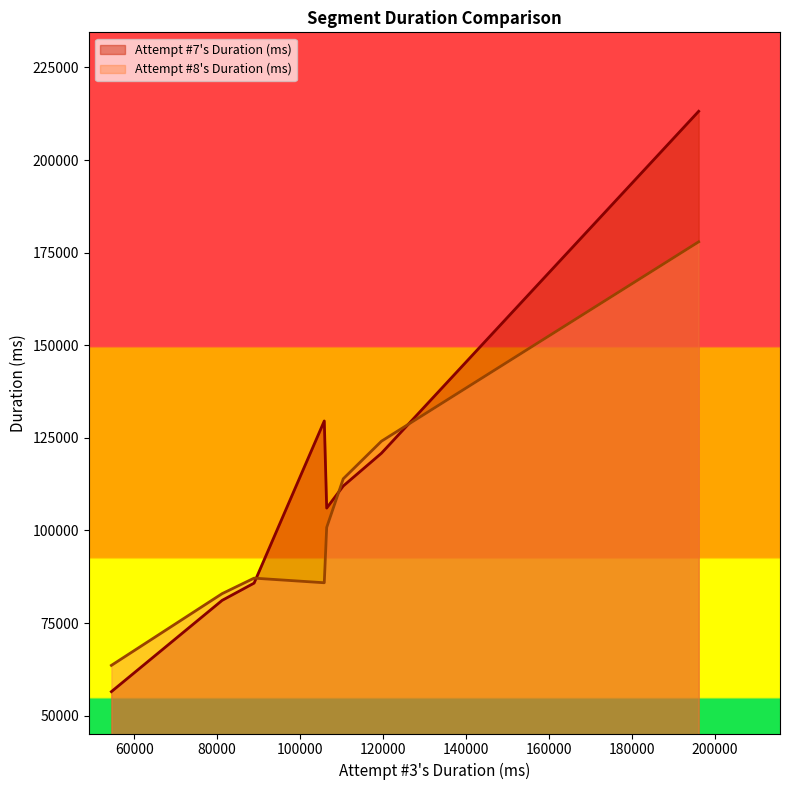

Which series has the largest range (max minus min)?

Attempt #7's Duration (ms)